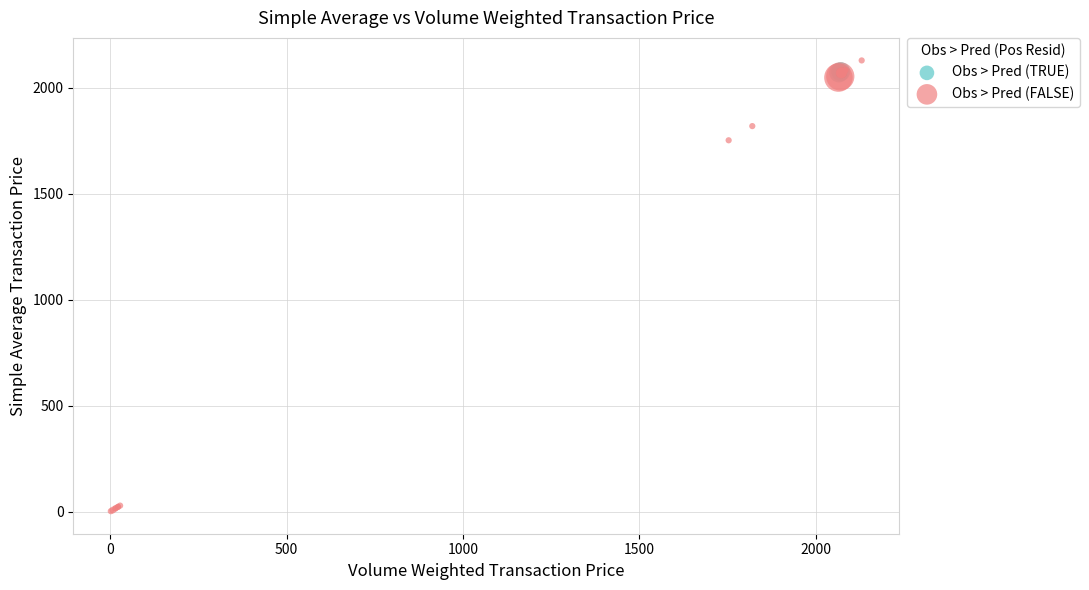

Which series has the widest spread of Y values?

Obs > Pred (FALSE)